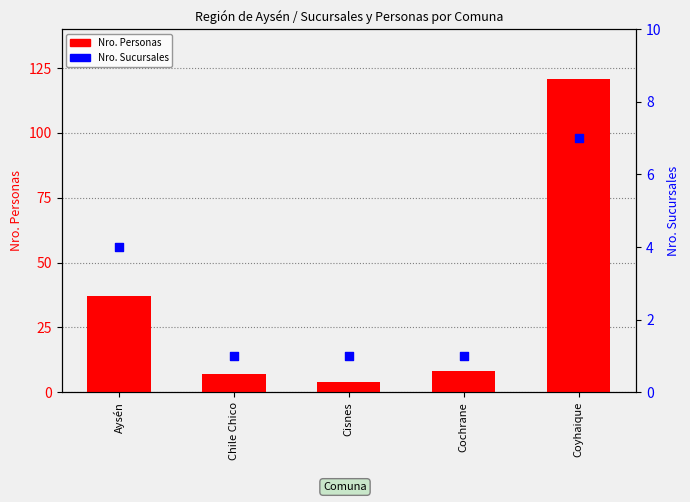

What is the total value across all series at Coyhaique?

128